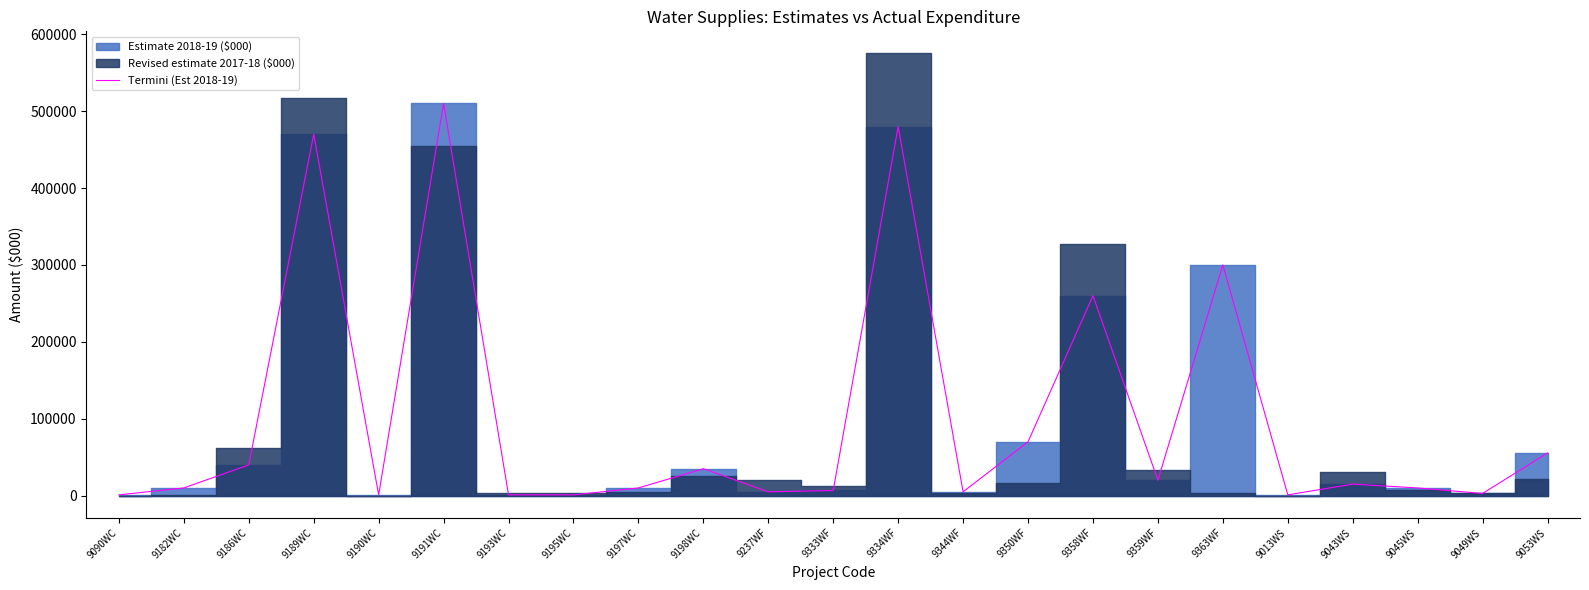

What is the difference between the values at 9359WF and 9237WF?

15000